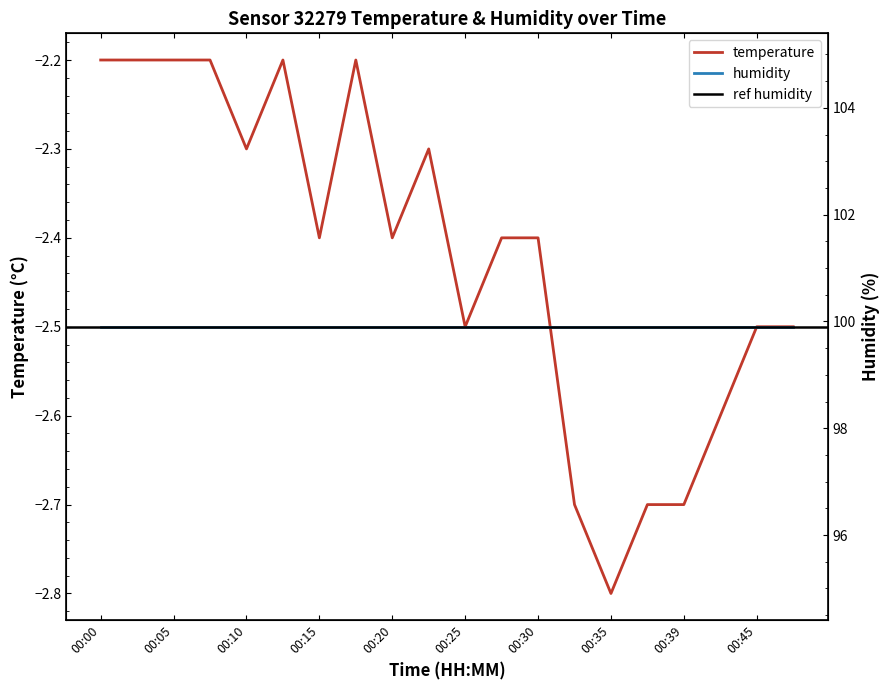

The chart shows a value of -0.7 at 00:35. True or false?

False